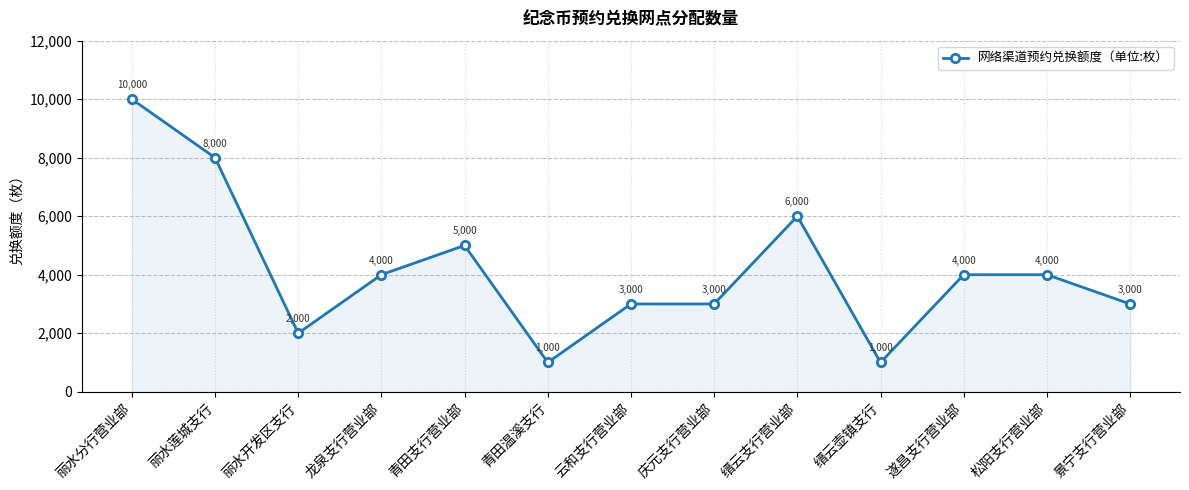

How many lines are shown in the chart?

1